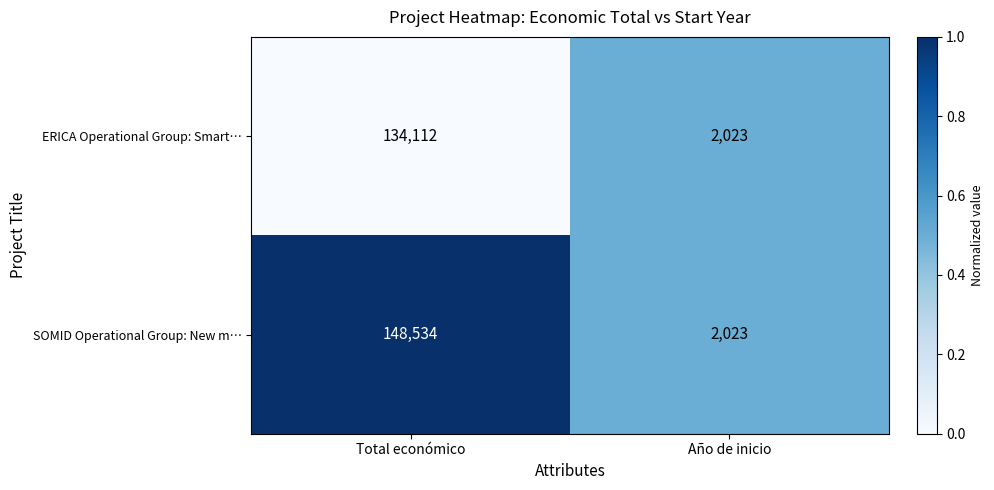

Read the SOMID Operational Group: New m… value at Año de inicio, to the nearest 10.

2020